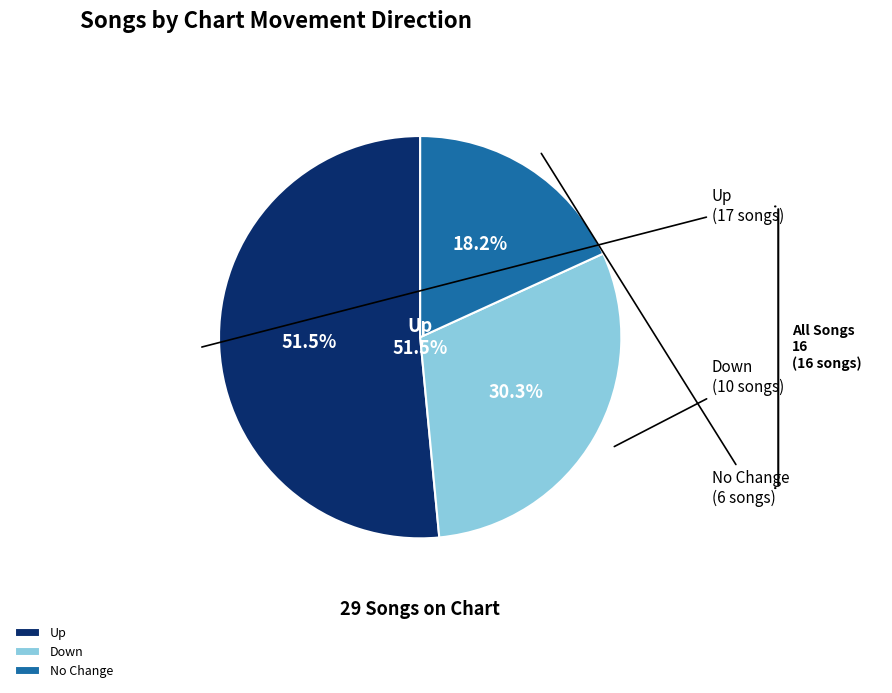

What is the change in value from up to down?

-7